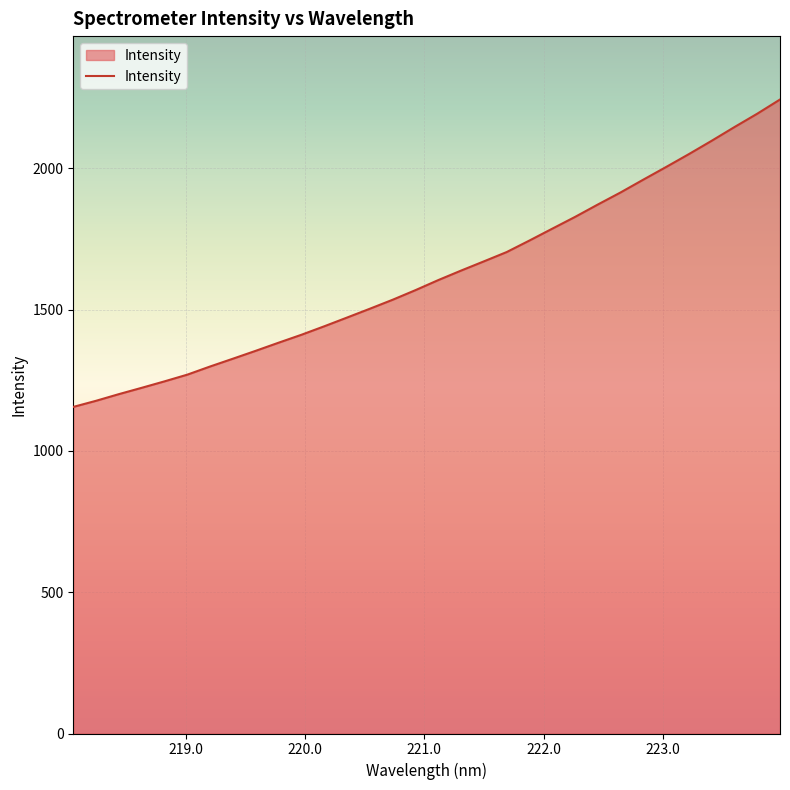

How many values exceed 1604?

16